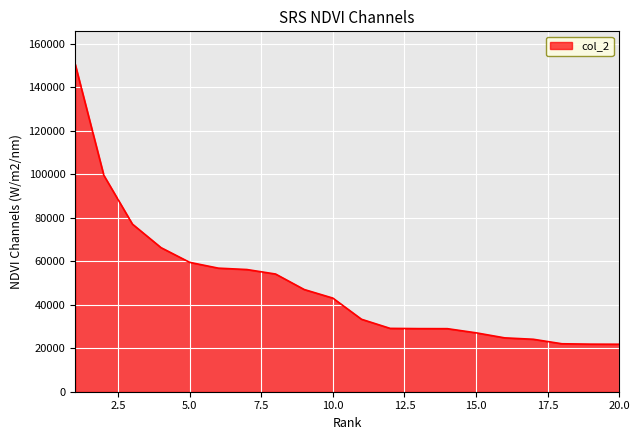

What is the smallest value displayed?

21846